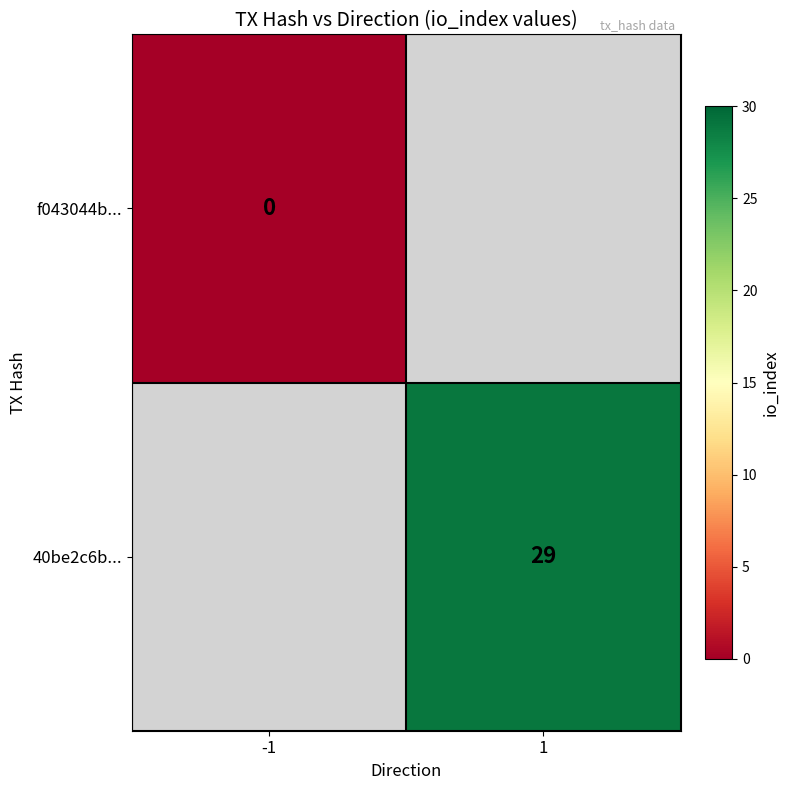

The value of 40be2c6b... at 1 is 29. True or false?

True